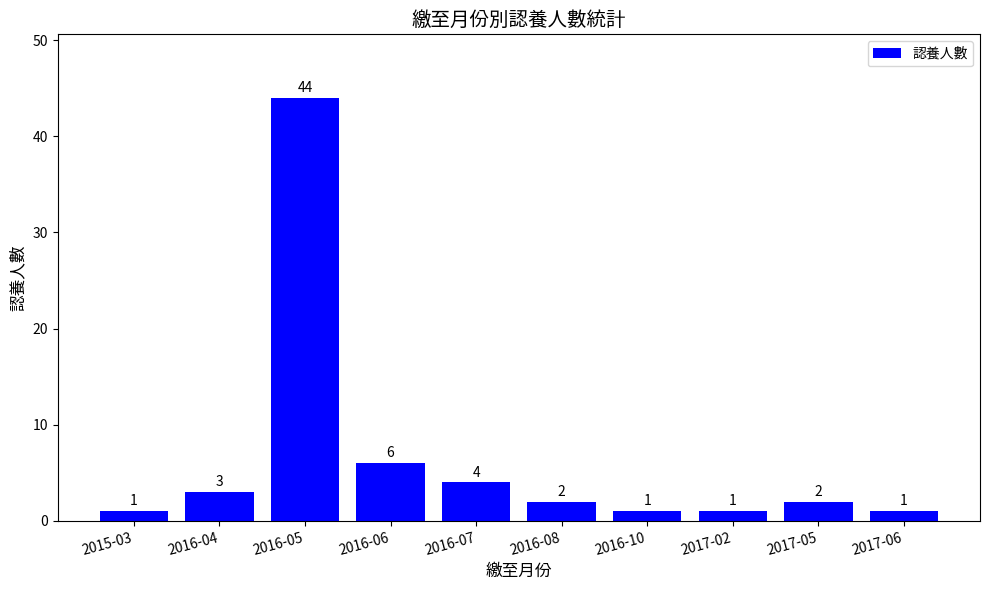

Reading left to right, transcribe all the data shown in this chart.

2015-03=1	2016-04=3	2016-05=44	2016-06=6	2016-07=4	2016-08=2	2016-10=1	2017-02=1	2017-05=2	2017-06=1